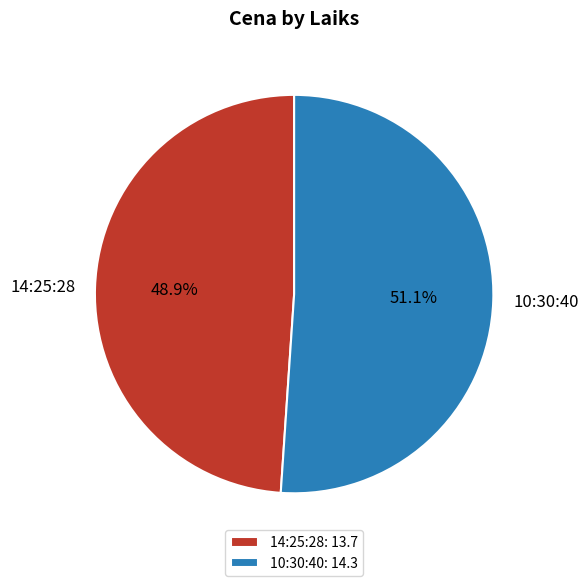

True or false: 10:30:40 accounts for 58% of the total.

False